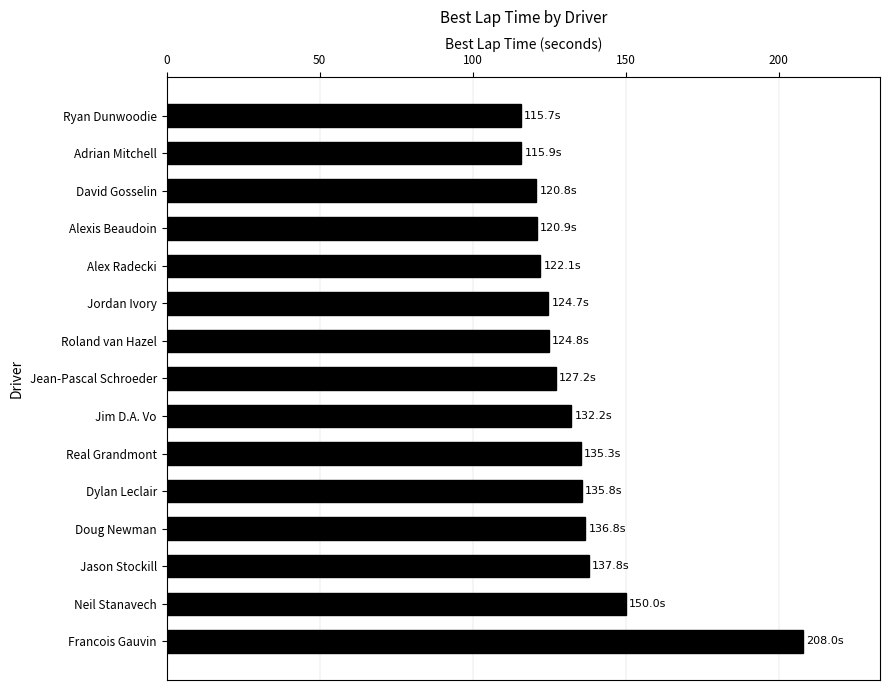

What is the change in value from Jason Stockill to Alex Radecki?

-15.7